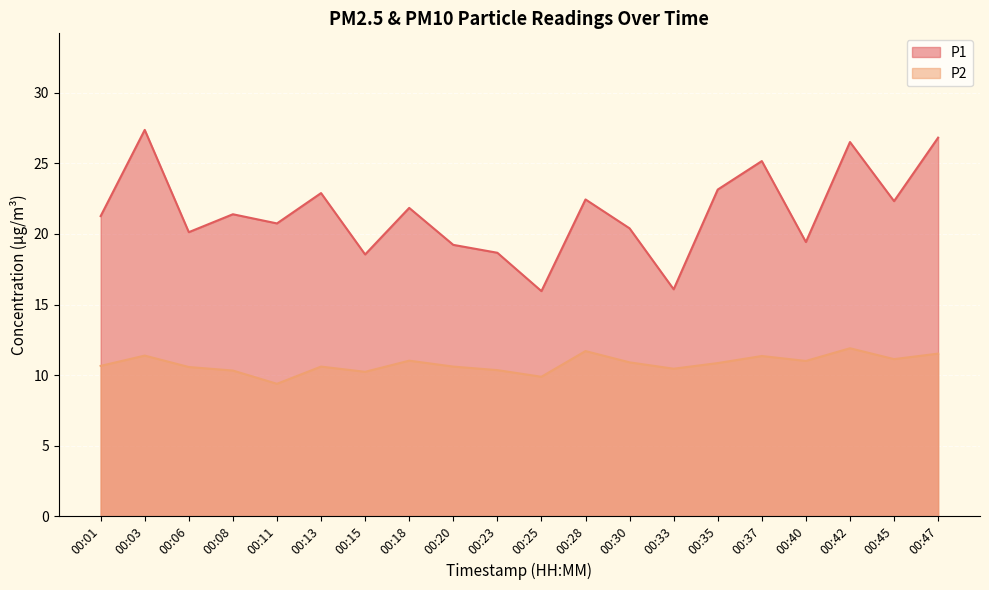

What is the smallest value displayed?

9.4